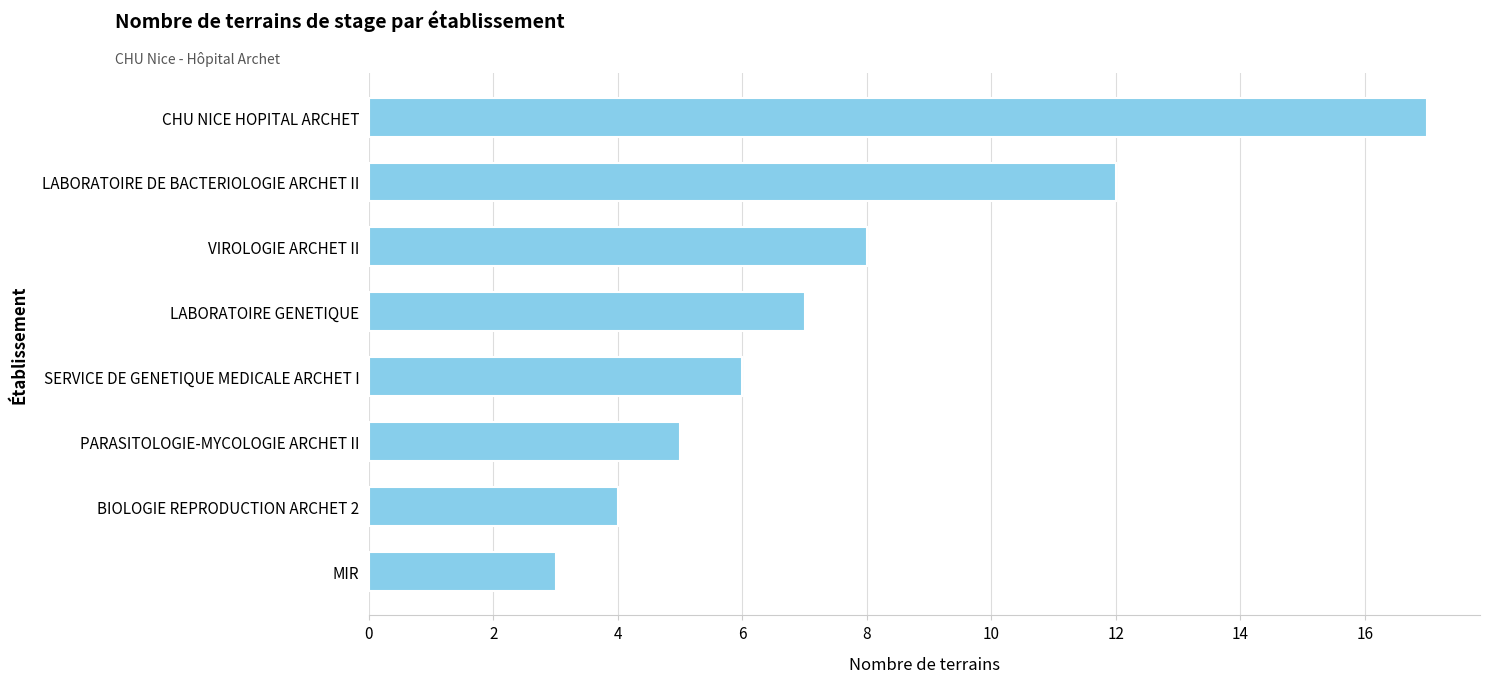

What is the ratio of the value at PARASITOLOGIE-MYCOLOGIE ARCHET II to the value at LABORATOIRE DE BACTERIOLOGIE ARCHET II?

0.4